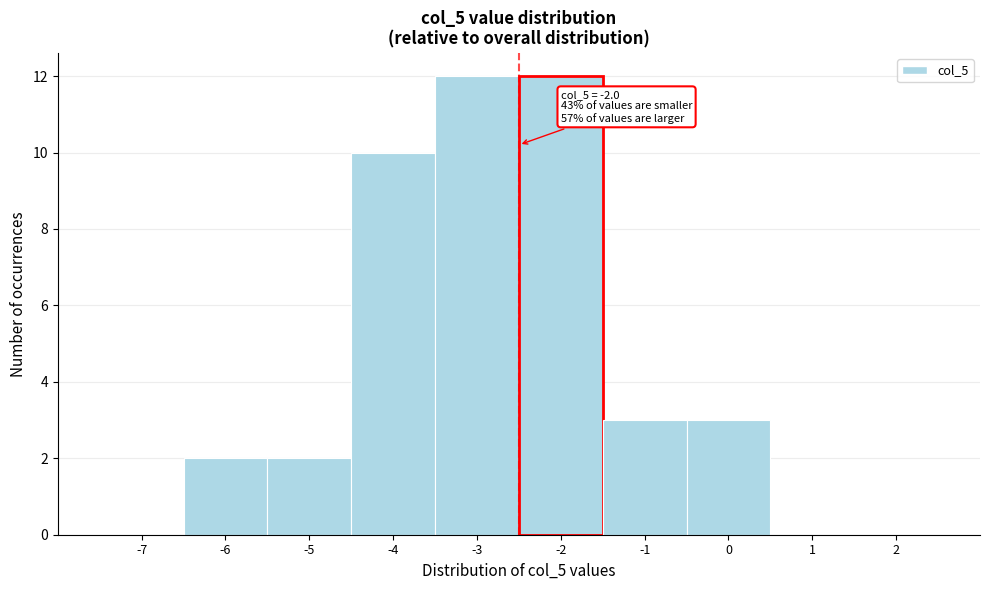

Reading left to right, transcribe all the data shown in this chart.

-7=0	-6=2	-5=2	-4=10	-3=12	-2=12	-1=3	0=3	1=0	2=0